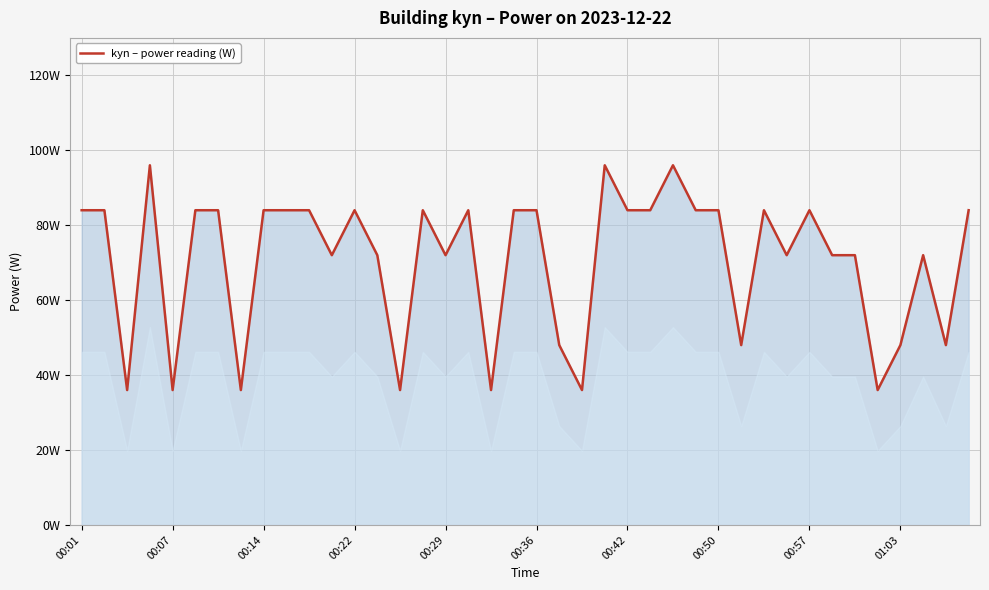

Does the chart have visible grid lines?

Yes